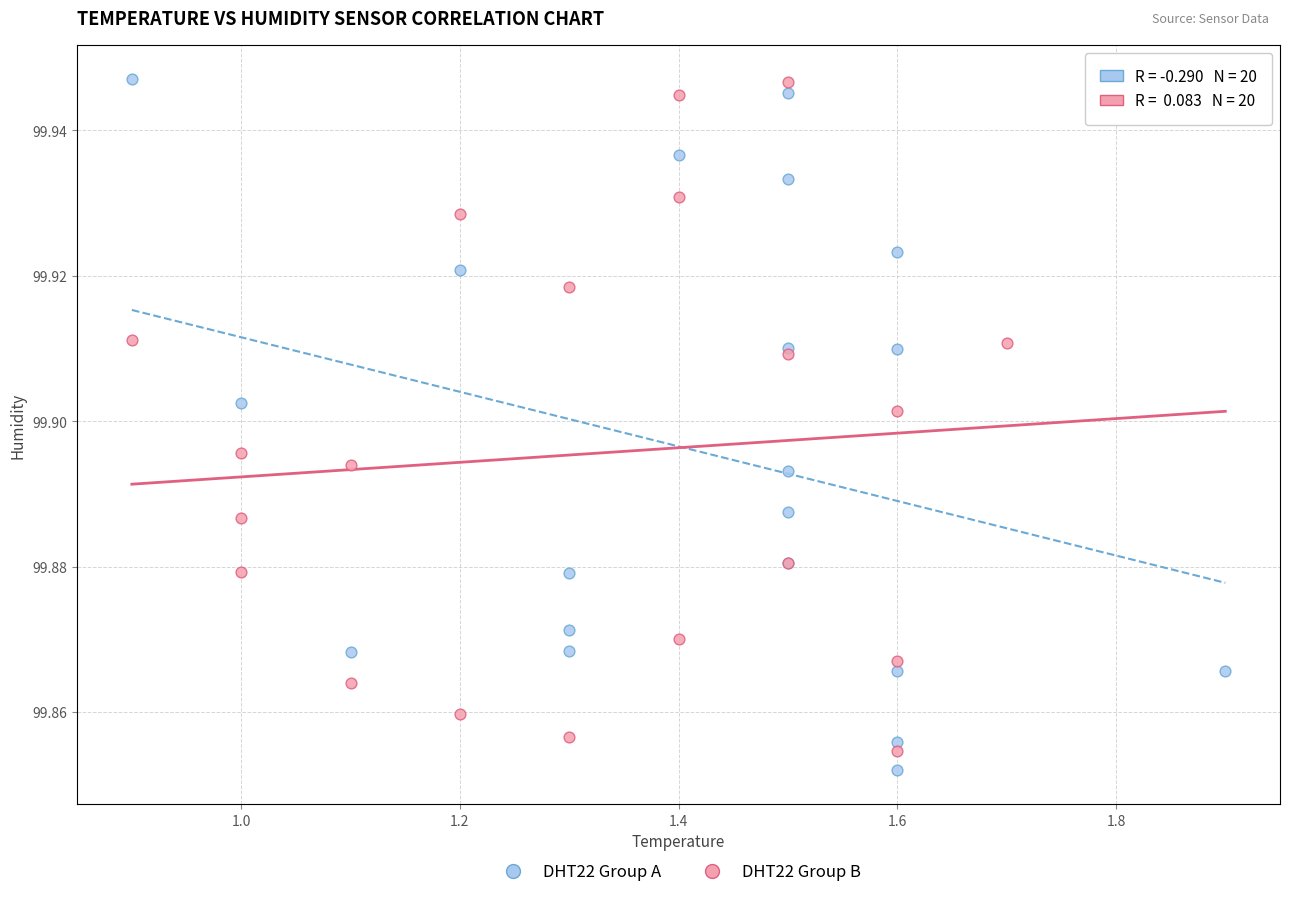

Which series has the largest Y range (max minus min)?

DHT22 Group A